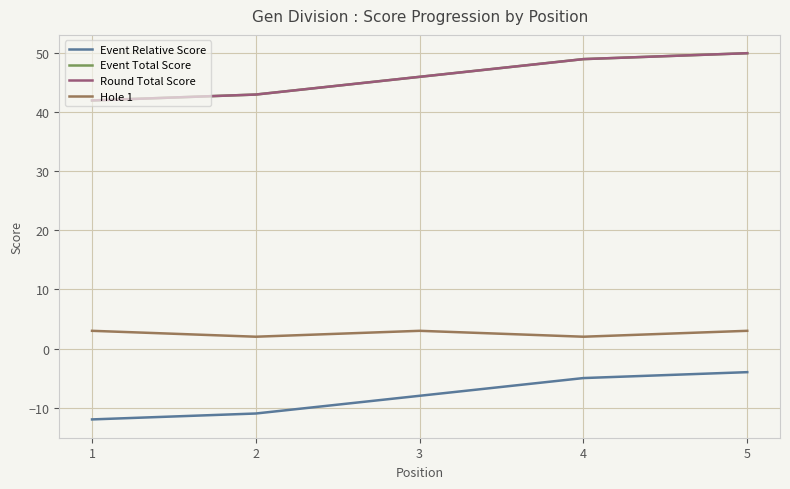

Rank the series at 2 from lowest to highest value.

Event Relative Score, Hole 1, Event Total Score, Round Total Score